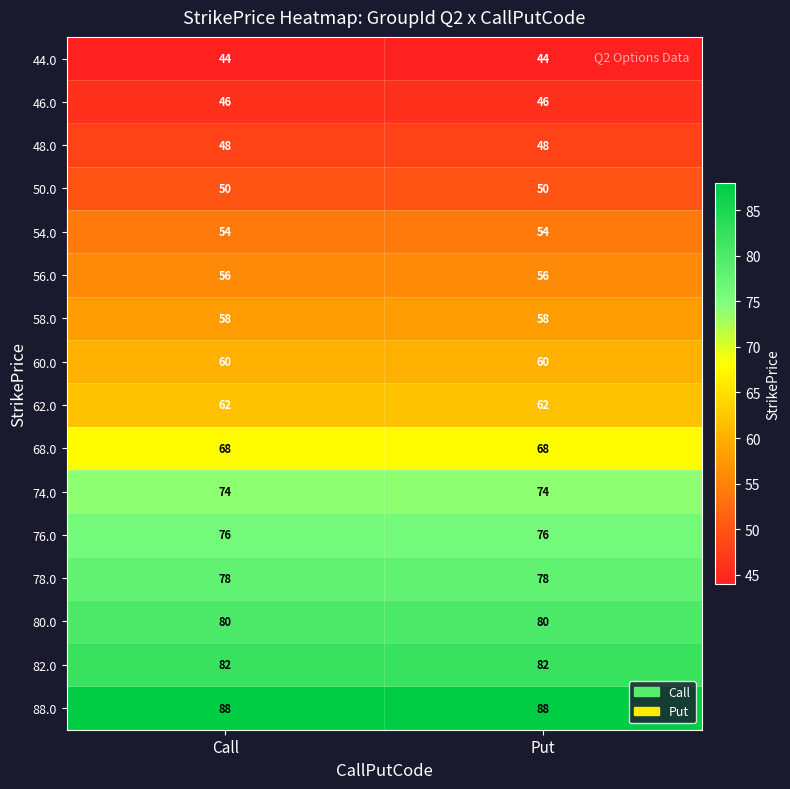

What is the spread (max minus min) of values at Call?

44